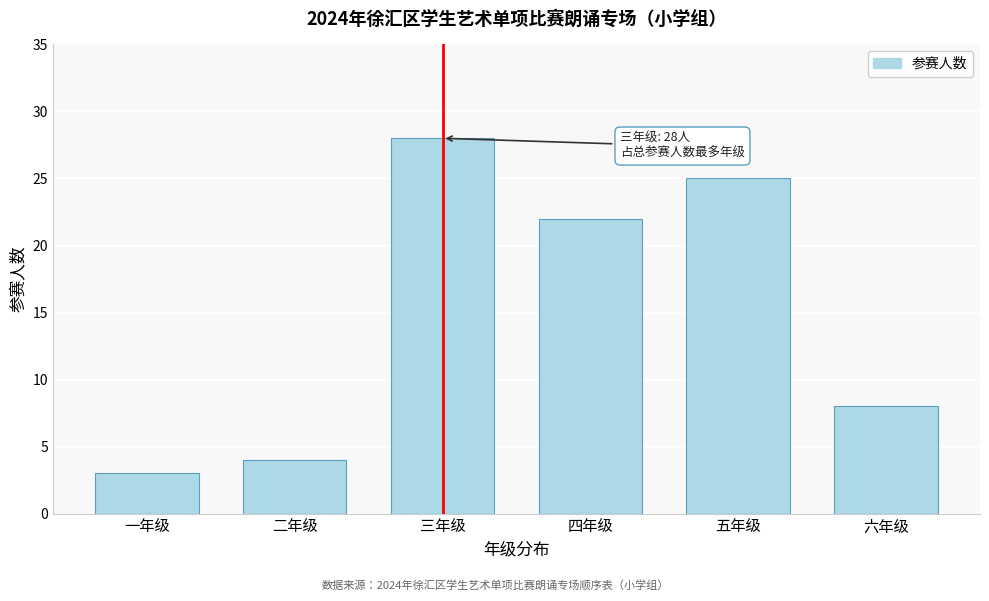

Reading left to right, list all the values displayed in this chart.

3	4	28	22	25	8